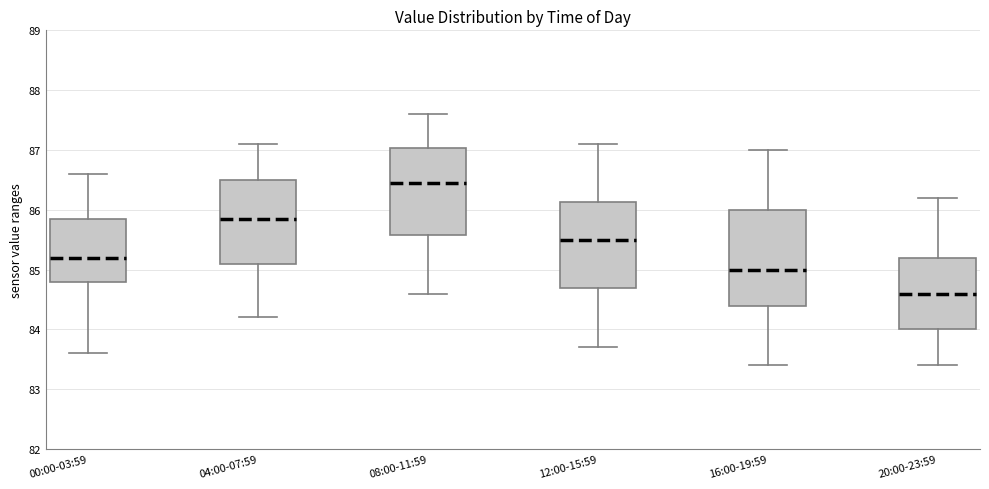

Which box has the highest median line?

08:00-11:59